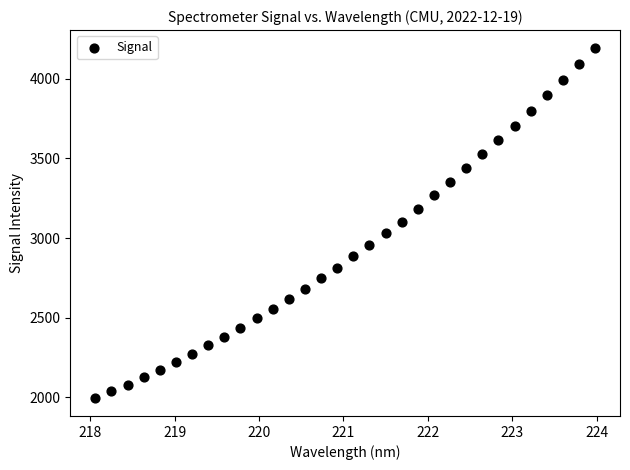

What is the range of Y values (max minus min)?

2200.3